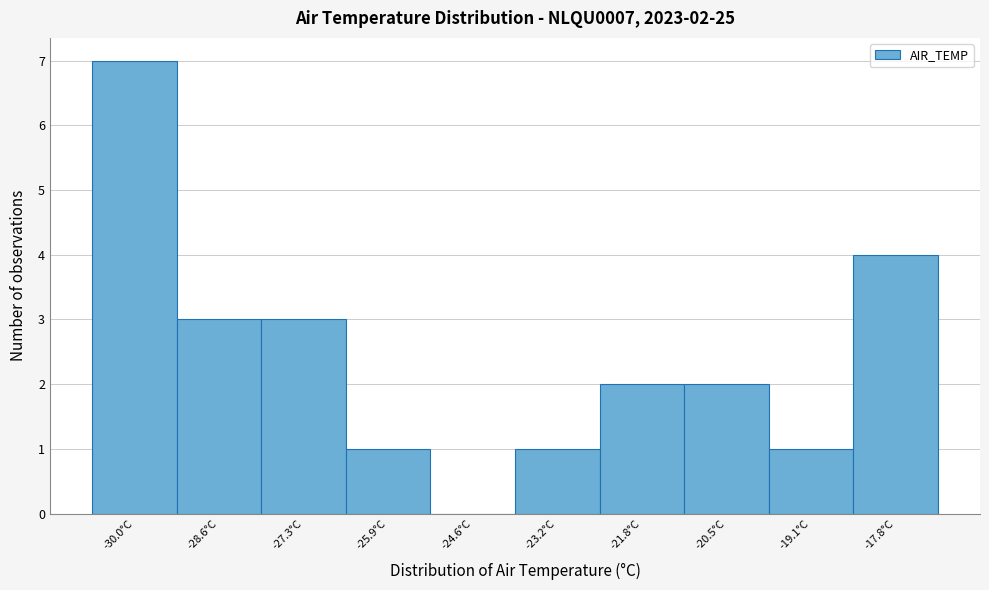

Reading left to right, list all the values displayed in this chart.

-30.0°C=7	-28.6°C=3	-27.3°C=3	-25.9°C=1	-24.6°C=0	-23.2°C=1	-21.8°C=2	-20.5°C=2	-19.1°C=1	-17.8°C=4